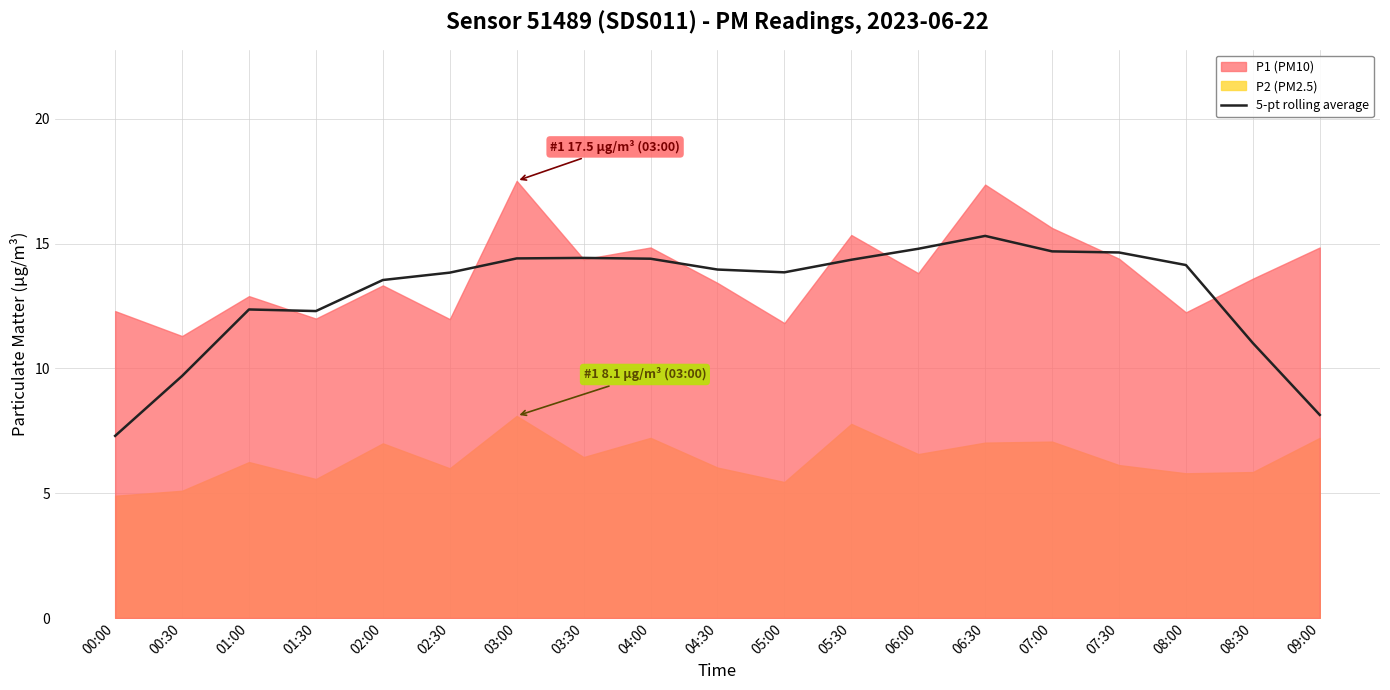

The value of 5-pt rolling average at 06:30 is 21.8. True or false?

False